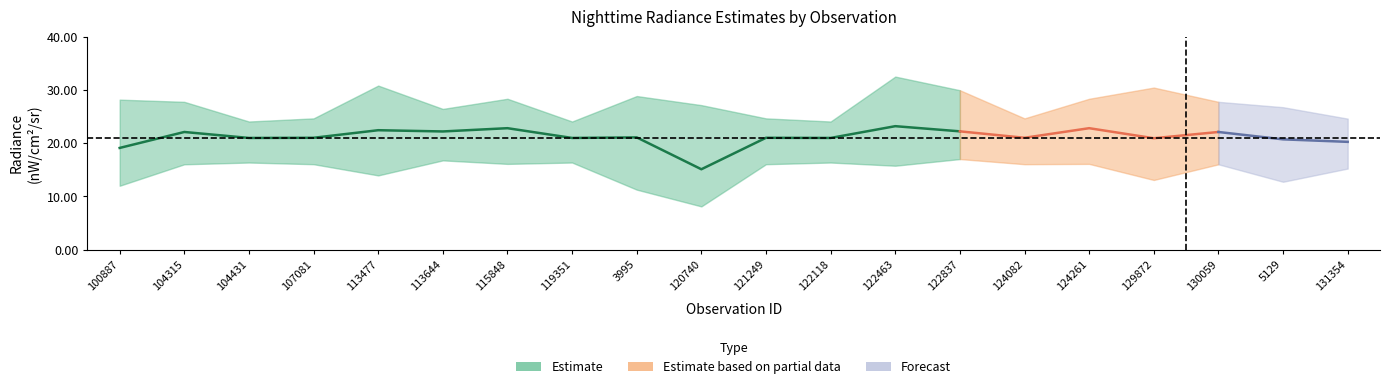

What is the label of the 19th point from the right?

104315